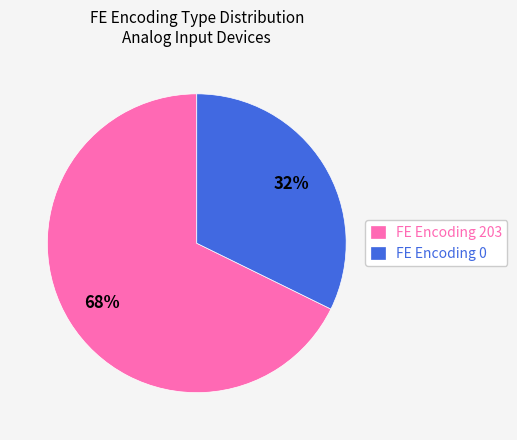

Is FE Encoding 203 the majority of the pie?

Yes